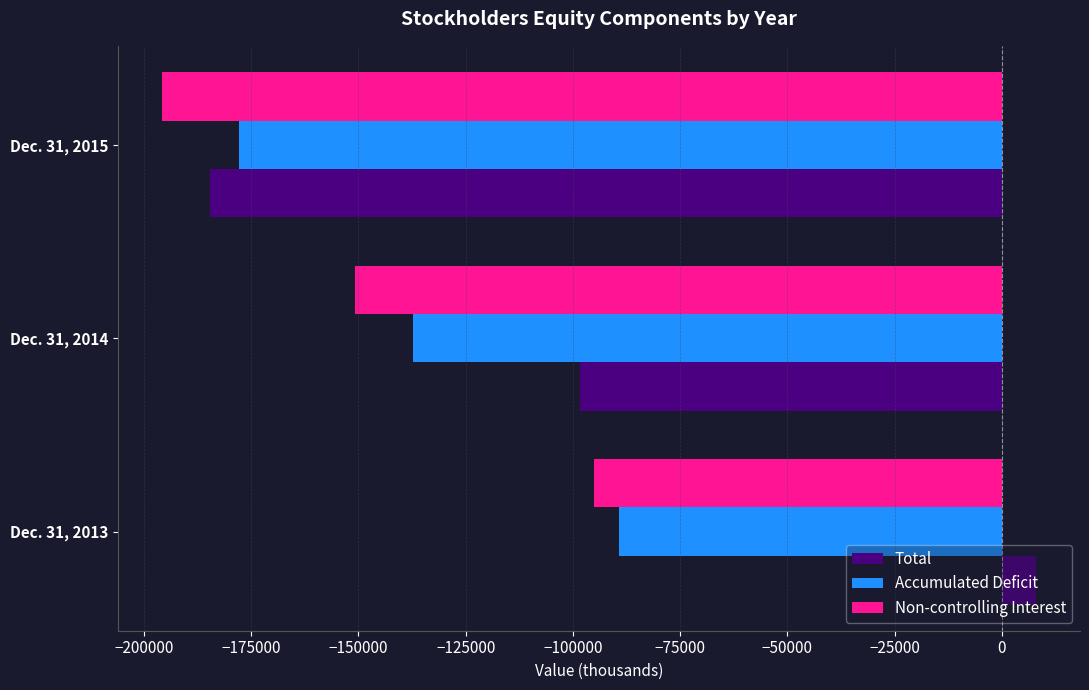

Which series changed the most between Dec. 31, 2013 and Dec. 31, 2015?

Total